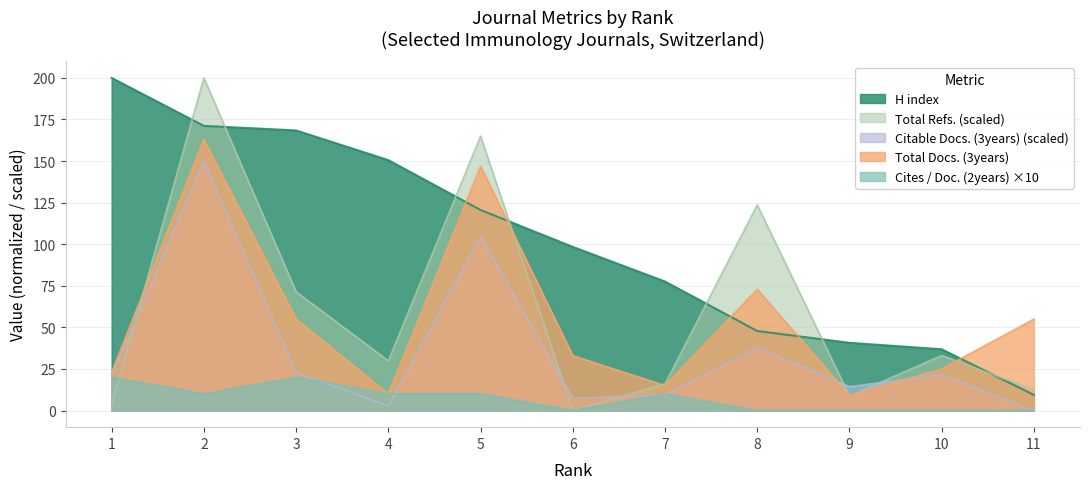

What is the difference between the Total Docs. (3years) values at 10 and 1?

2.0